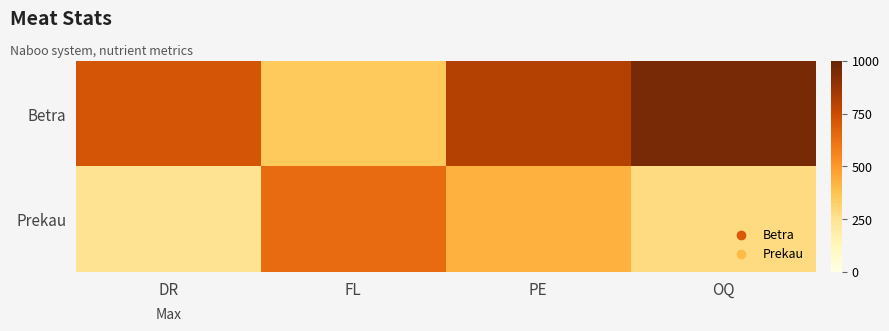

At FL, list the series in order from largest to smallest.

Prekau, Betra